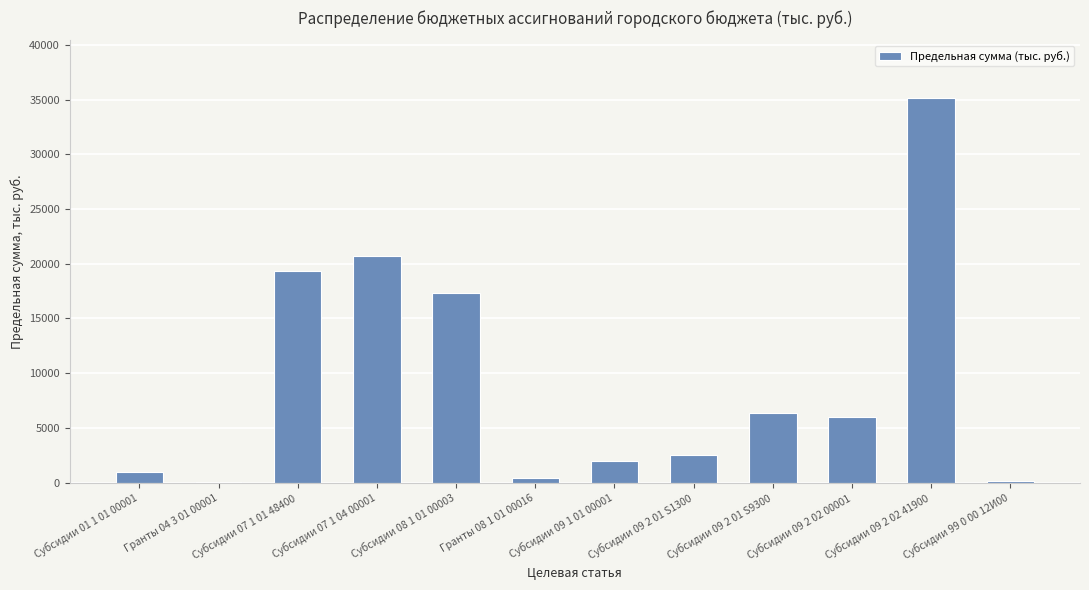

Are the bars grouped side by side (vs. stacked)?

No